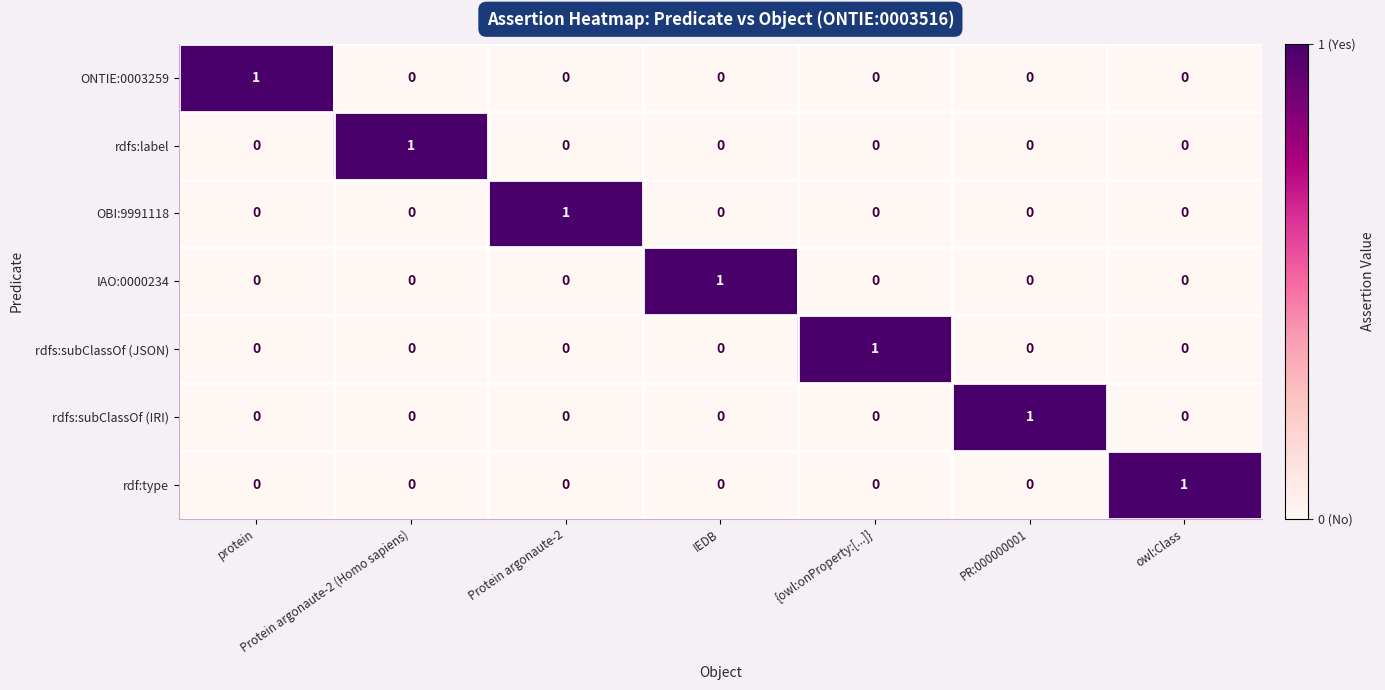

At how many categories does at least one series exceed 0?

7